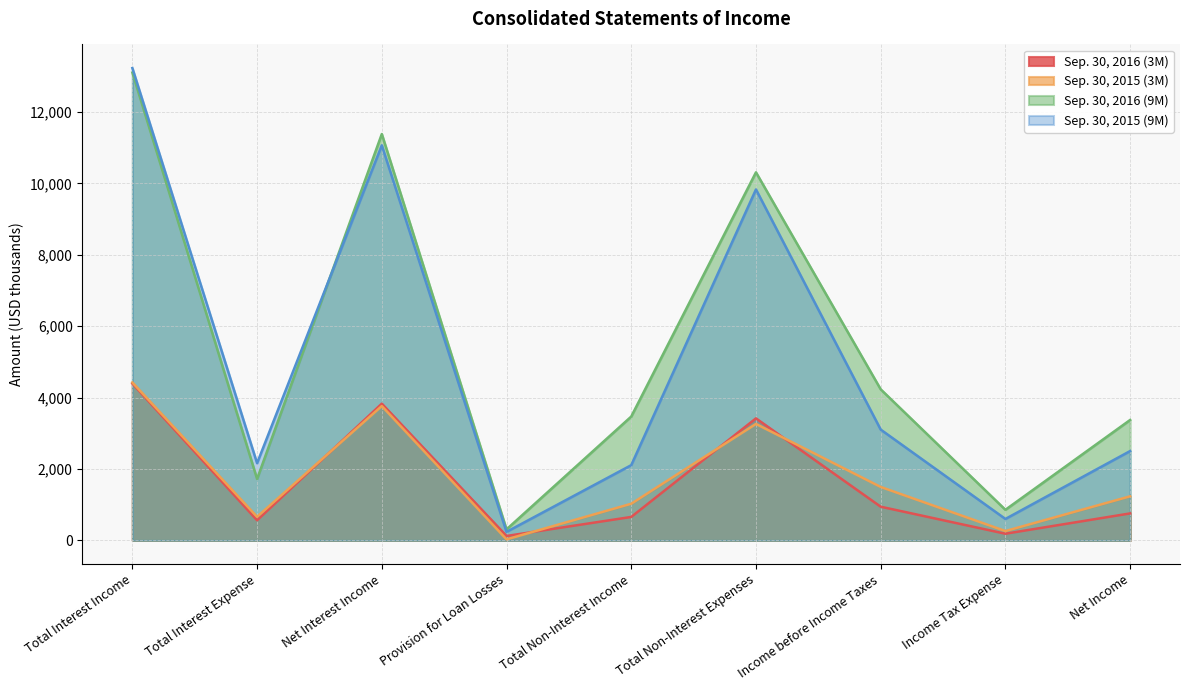

How many distinct data groups are displayed?

4